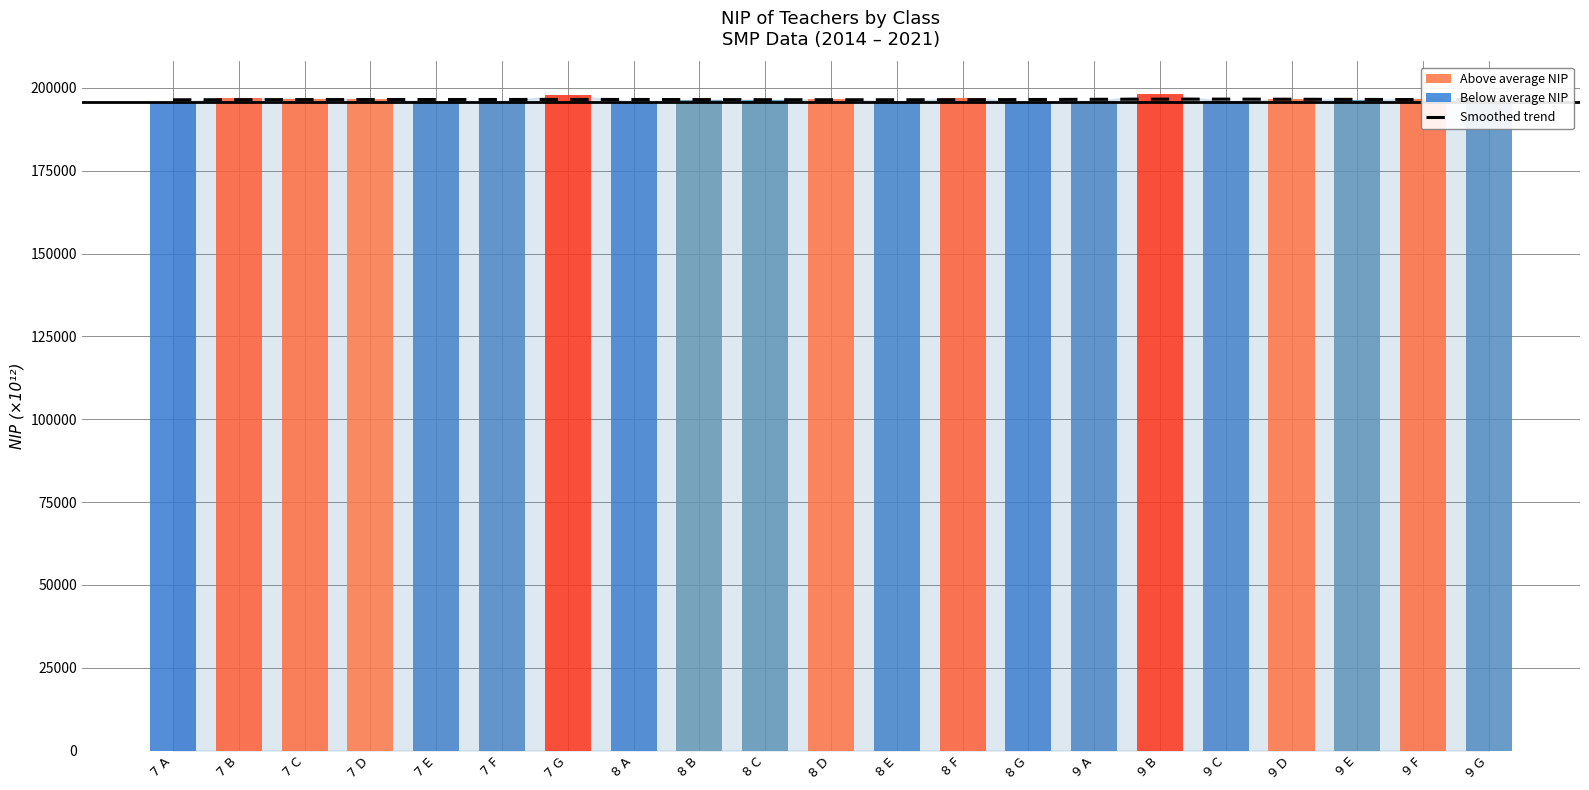

What is the approximate value of NIP at 9 A?

196102.0